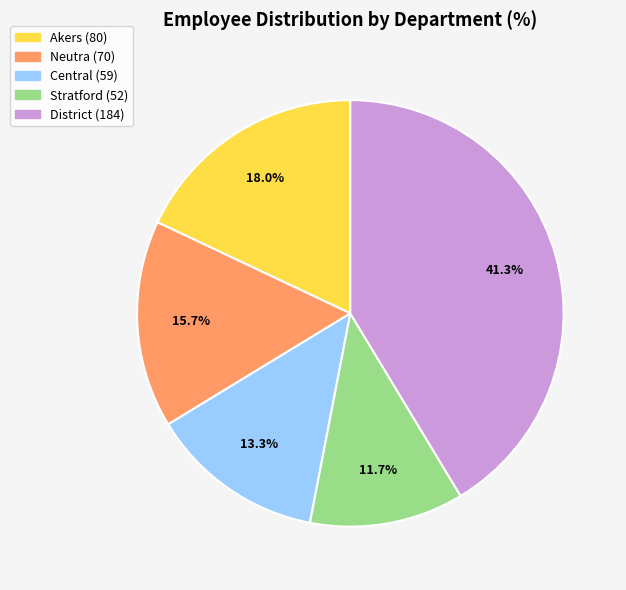

To the nearest percent, what is the difference between the District and Neutra slice percentages?

26%